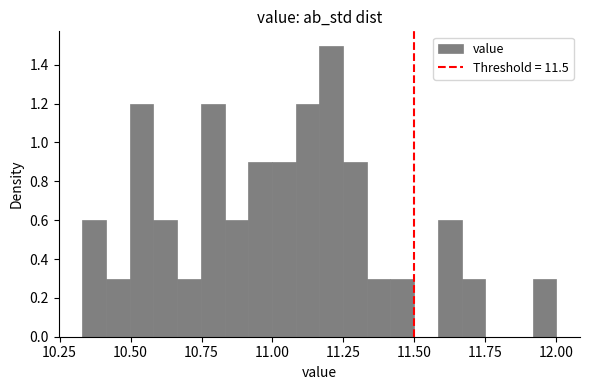

Around what value on the x-axis is the tallest bar? Give the approximate position of its centre, as read against the axis.

11.20